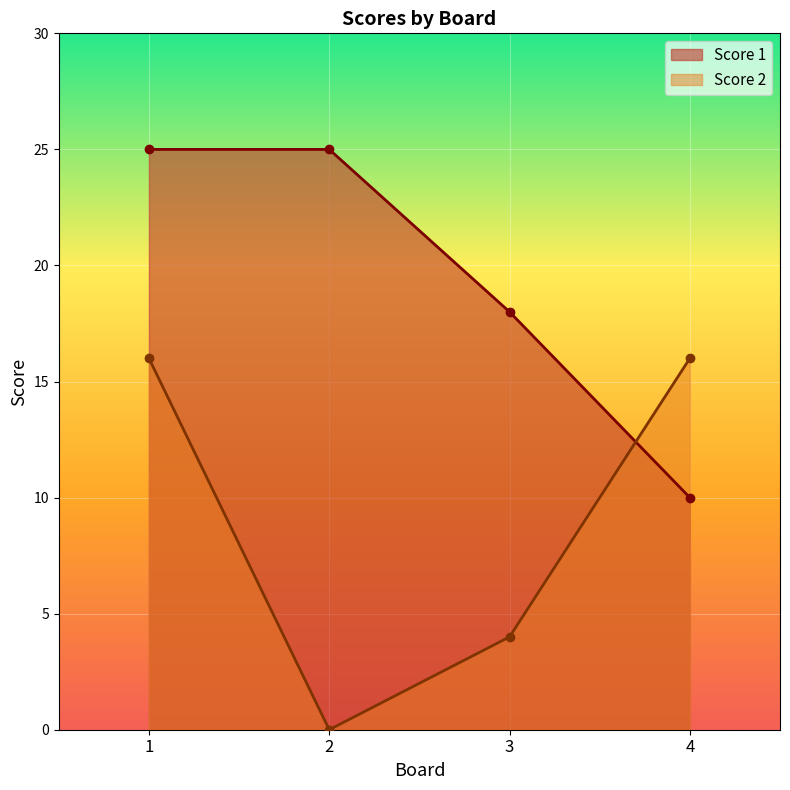

At which label does Score 2 reach its minimum?

2